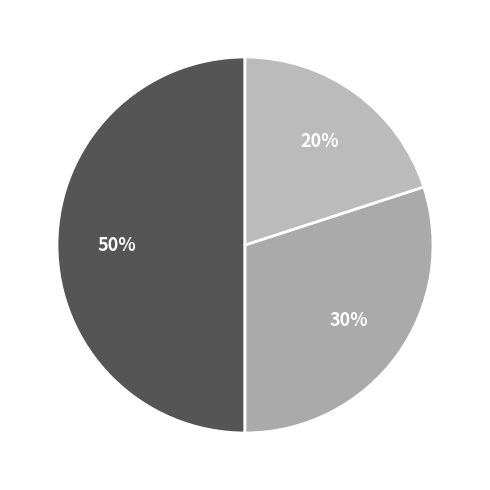

How many segments does this pie chart have?

3